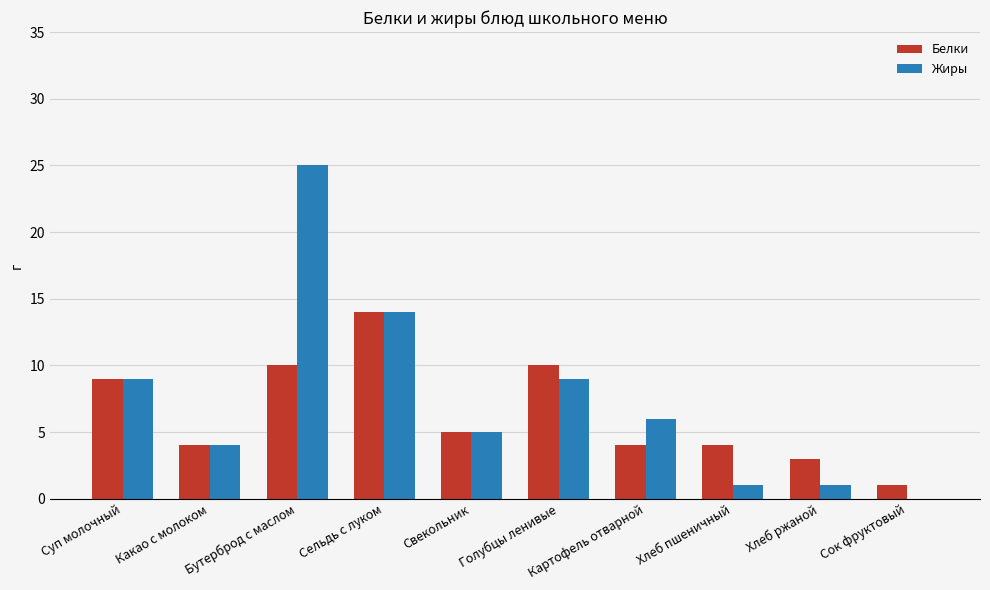

Where is Жиры nearest to the value 12?

Сельдь с луком